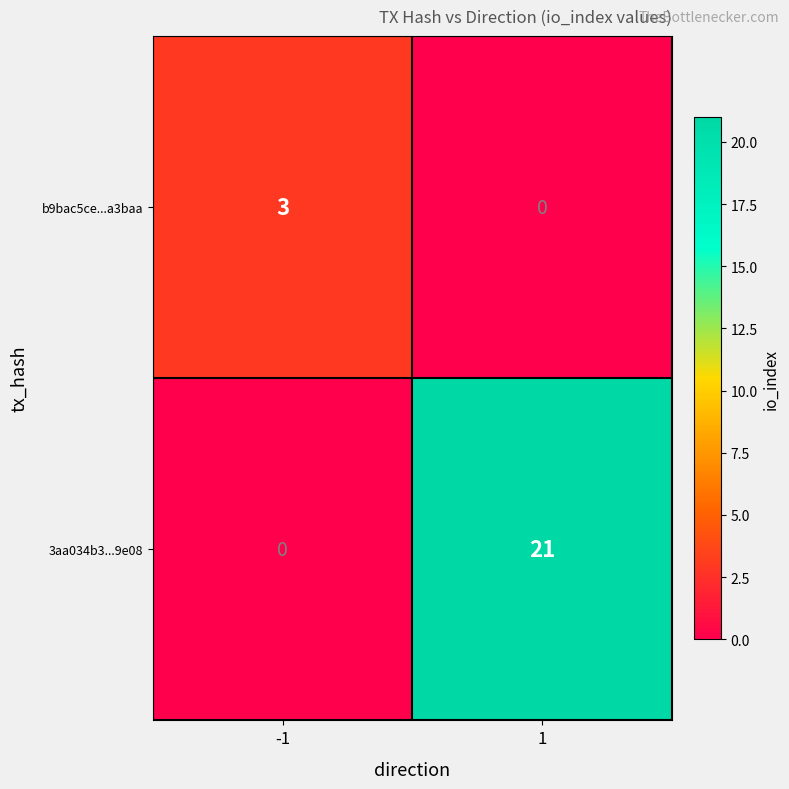

How many categories are shown in the chart?

2